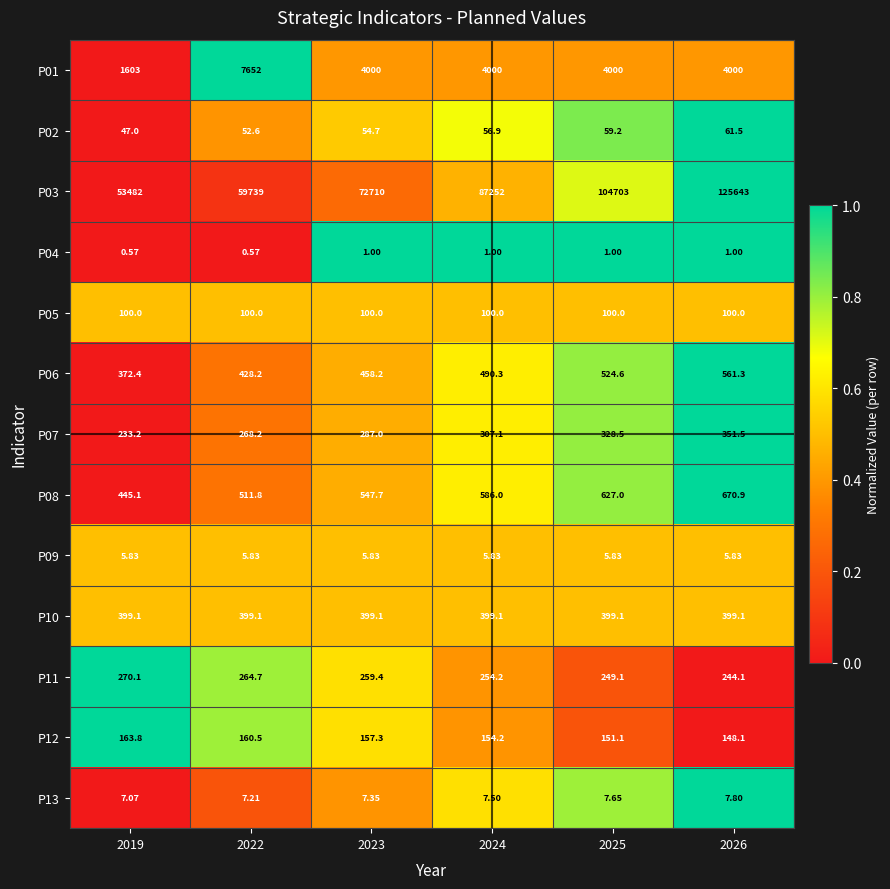

Is the value of P04 at 2019 greater than the value of P02 at 2024?

No